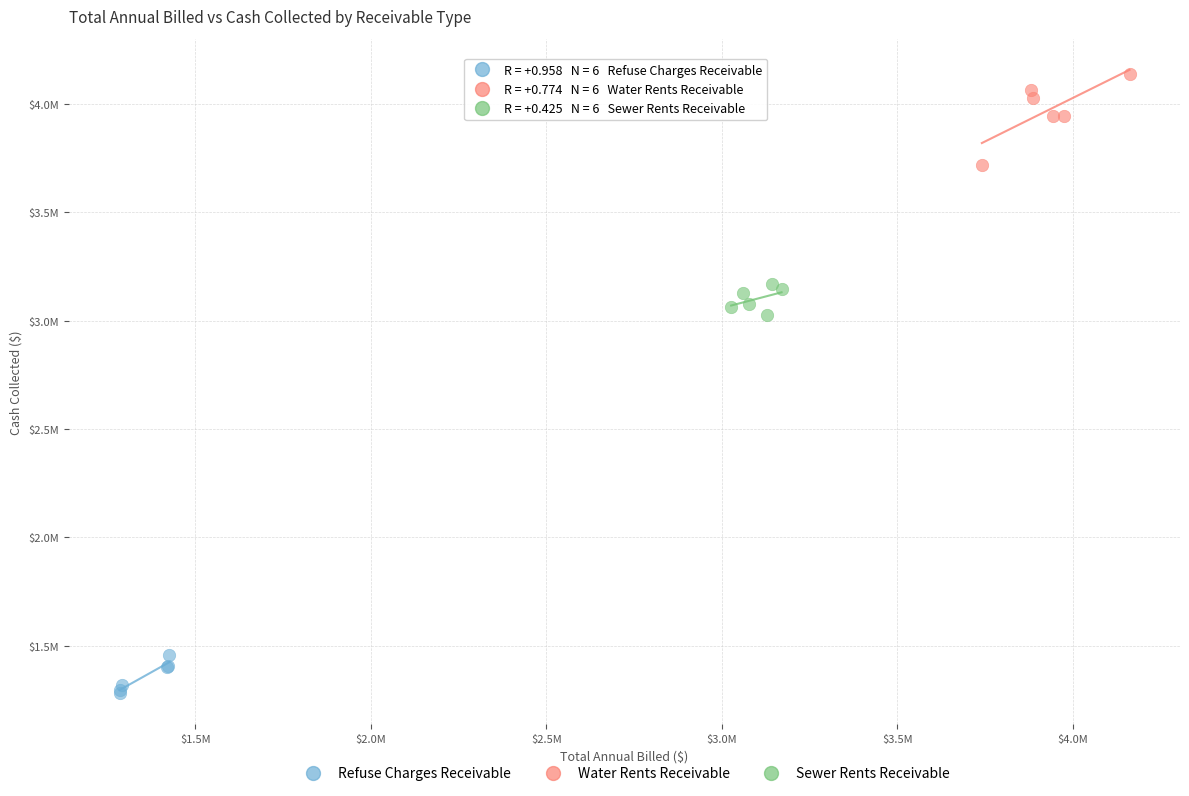

Which series contains the lowest Y value?

Refuse Charges Receivable